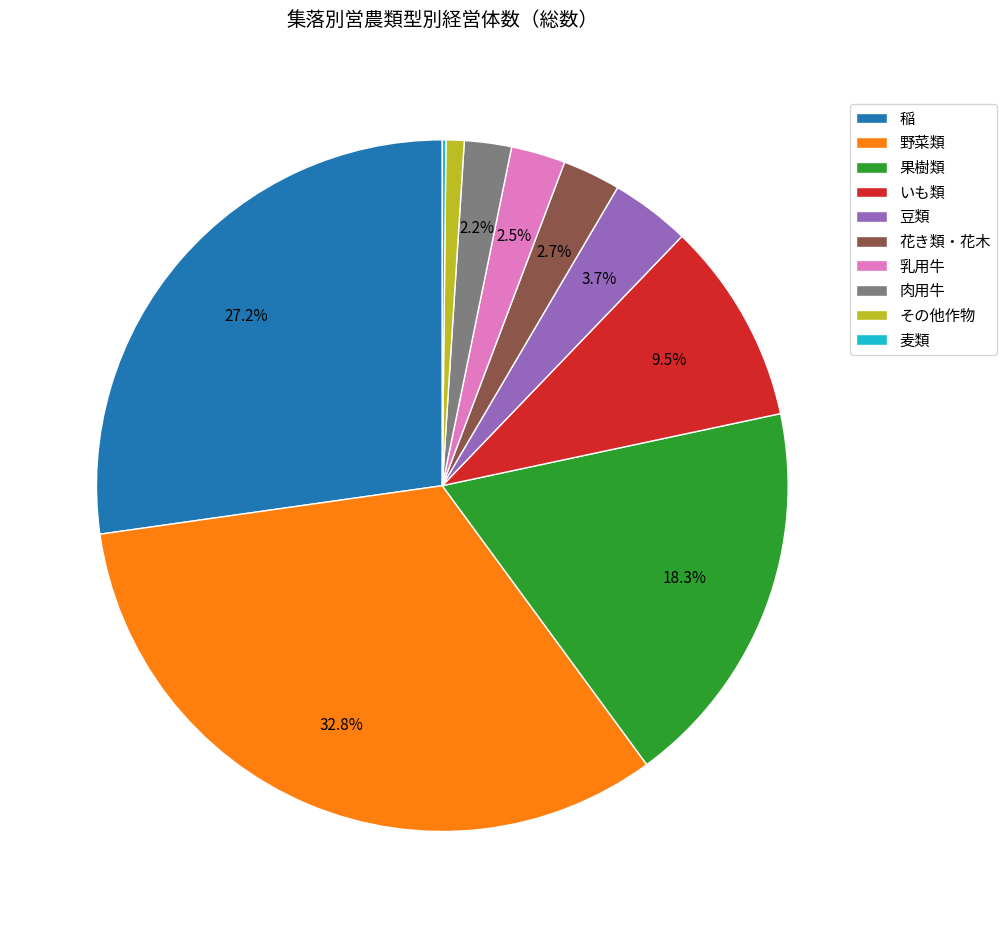

What percentage do 稲 and 花き類・花木 together represent?

29.9%